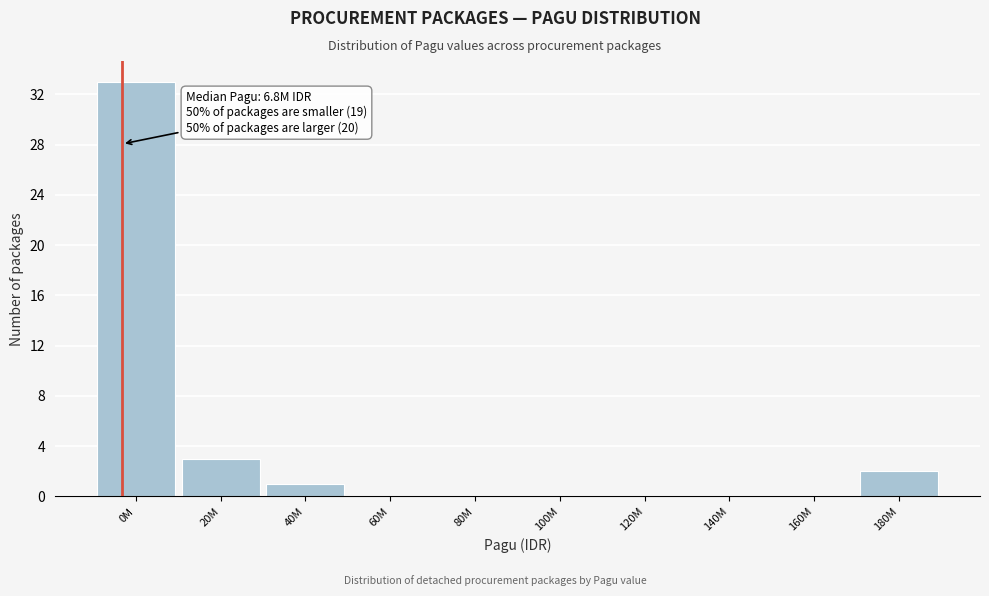

Reading right to left, list all the values displayed in this chart.

180M=2	160M=0	140M=0	120M=0	100M=0	80M=0	60M=0	40M=1	20M=3	0M=33